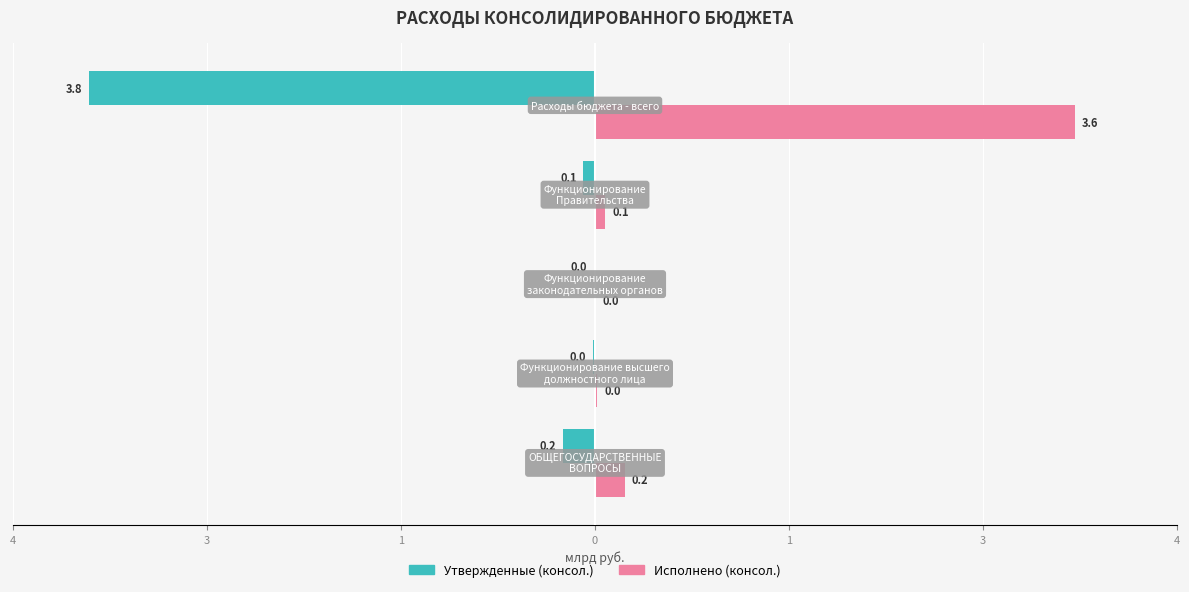

What are all the series names shown in the legend?

Утвержденные (консол.), Исполнено (консол.)